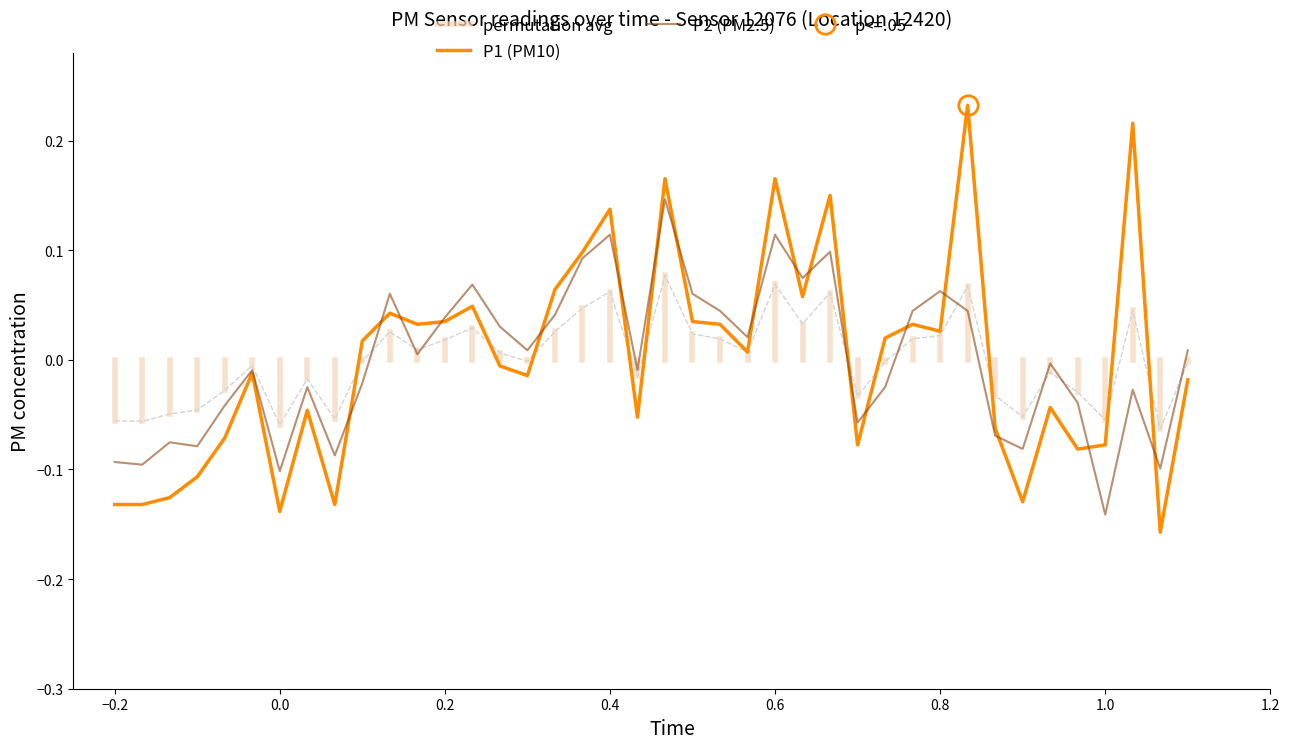

The value of permutation_avg at 0.2 is 0.0. True or false?

True